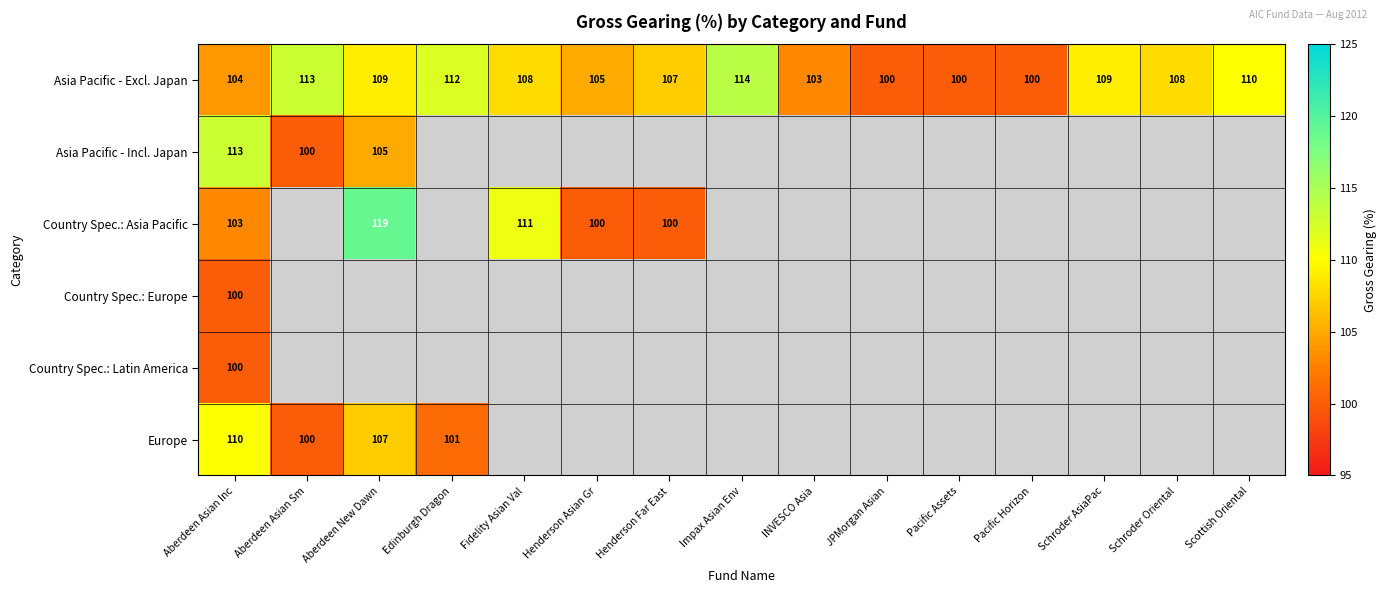

What is the difference between the Country Spec.: Asia Pacific values at Henderson Far East and Aberdeen Asian Inc?

3